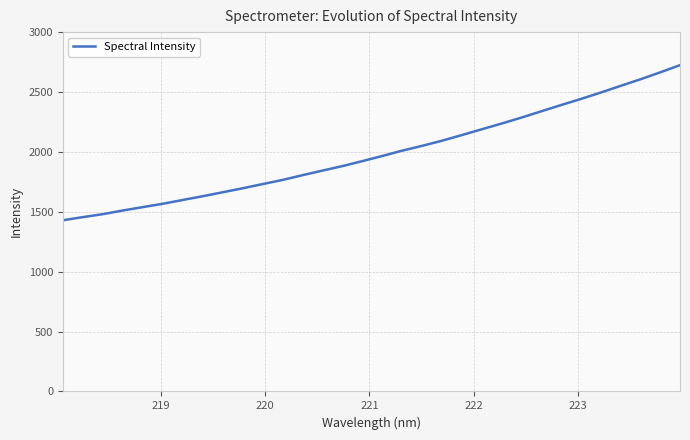

What is the difference between the maximum and minimum values?

1294.8